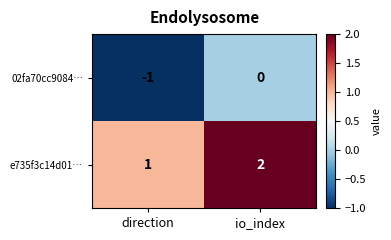

At which category does the chart reach its peak across all series?

io_index